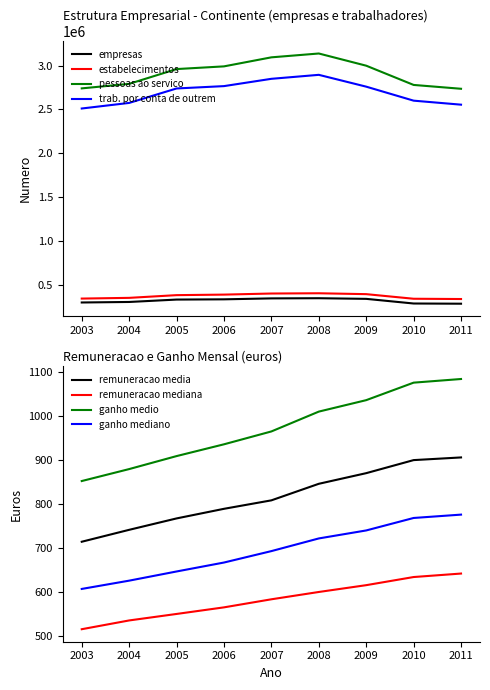

What is the difference between the second highest and minimum values in the trab. por conta de outrem series?

338944